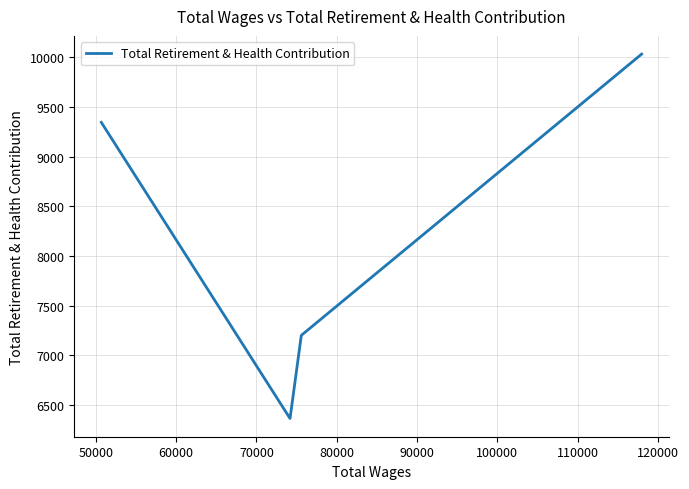

What is the sum of all values?

32938